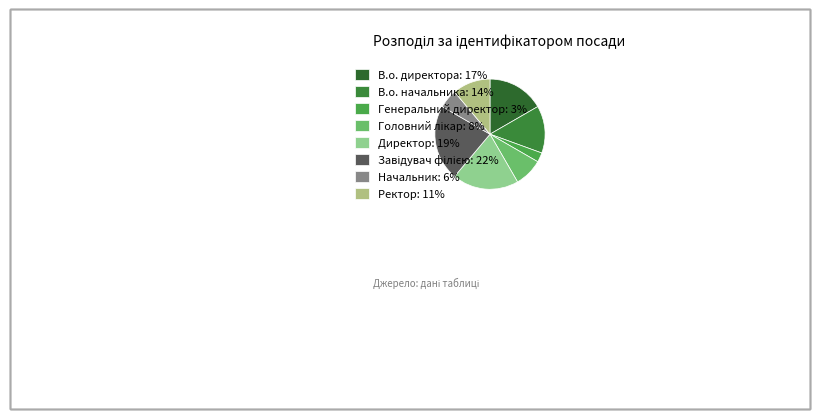

Is Ректор the majority of the pie?

No